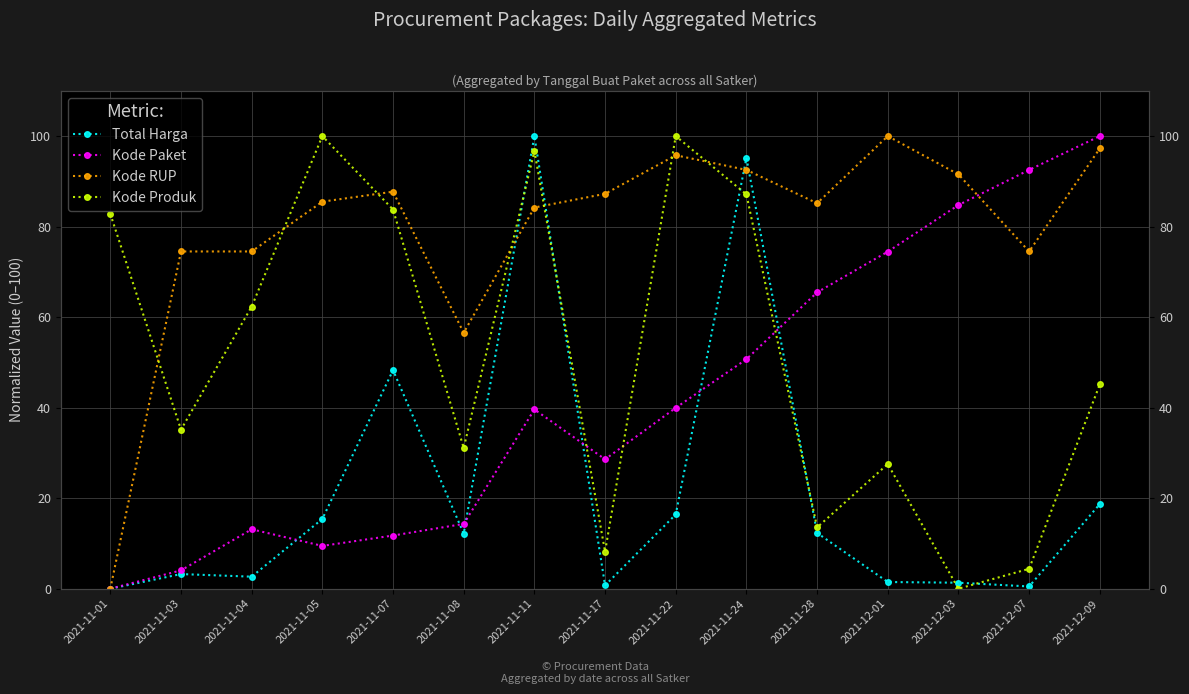

Where is Kode RUP nearest to the value 50?

2021-11-08